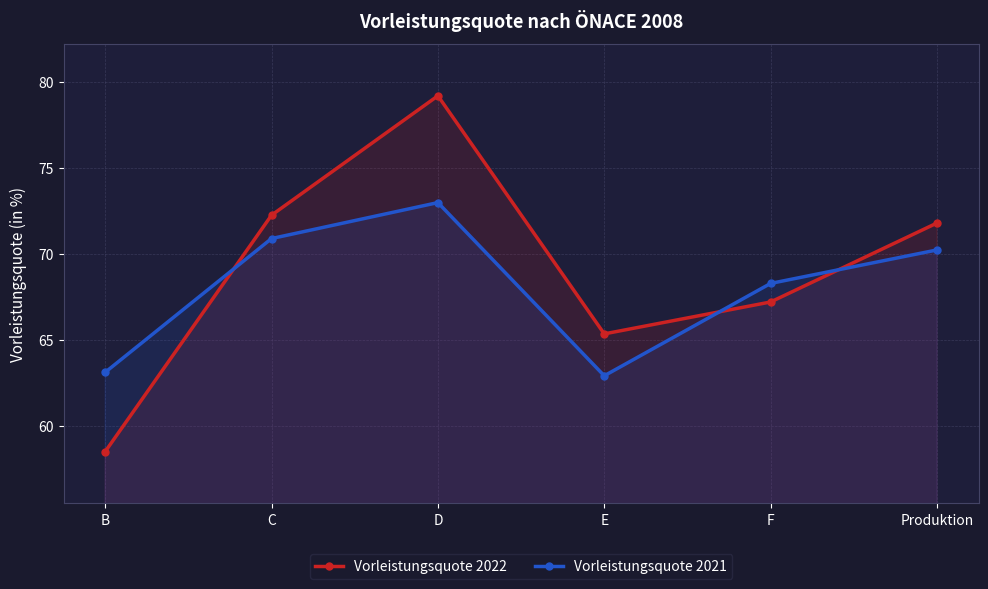

Reading left to right, extract all data points from this chart.

Vorleistungsquote 2022: B=58.5	C=72.3	D=79.2	E=65.4	F=67.2	Produktion=71.8
Vorleistungsquote 2021: B=63.1	C=70.9	D=73.0	E=62.9	F=68.3	Produktion=70.3